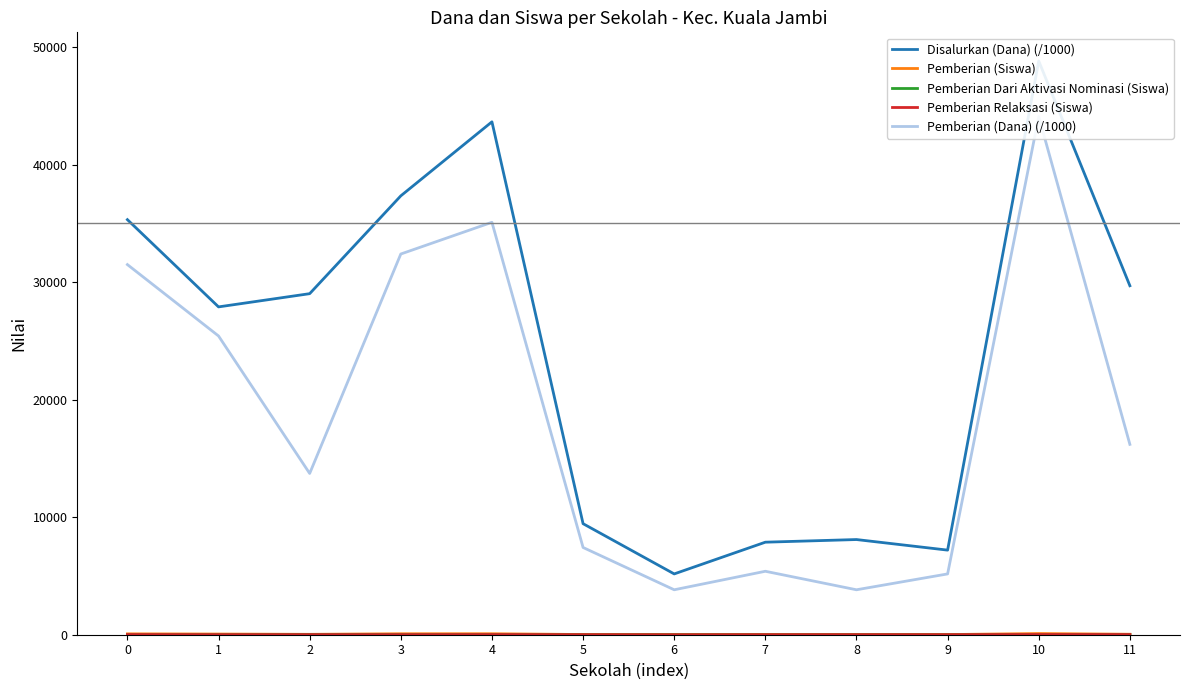

Which category has the highest value in the Pemberian (Siswa) series?

10